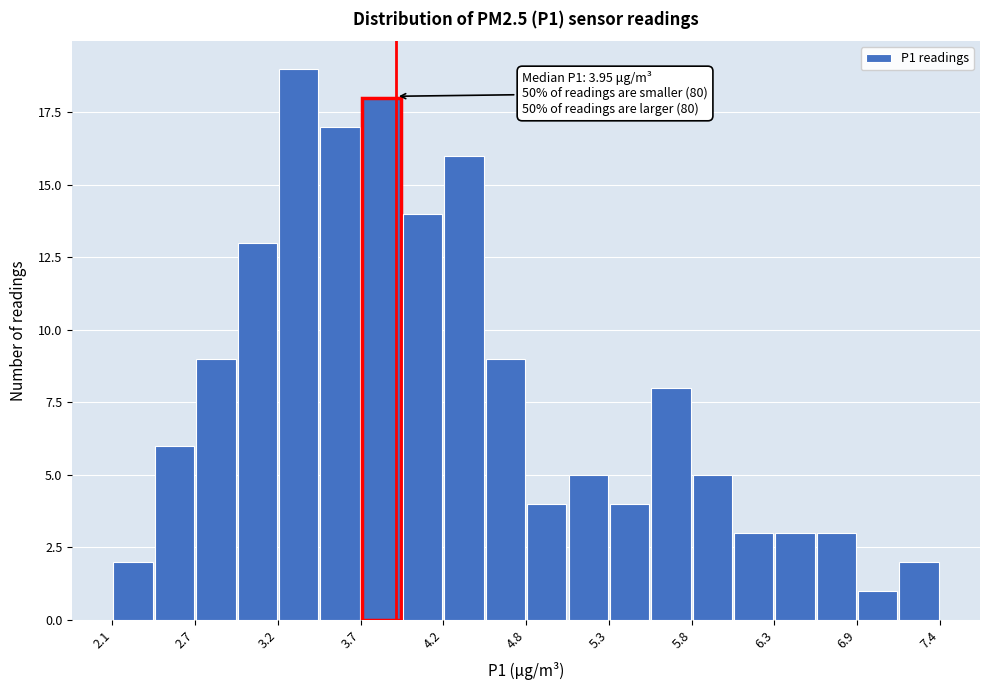

Read against the x-axis, roughly where is the centre of the tallest bar?

3.3